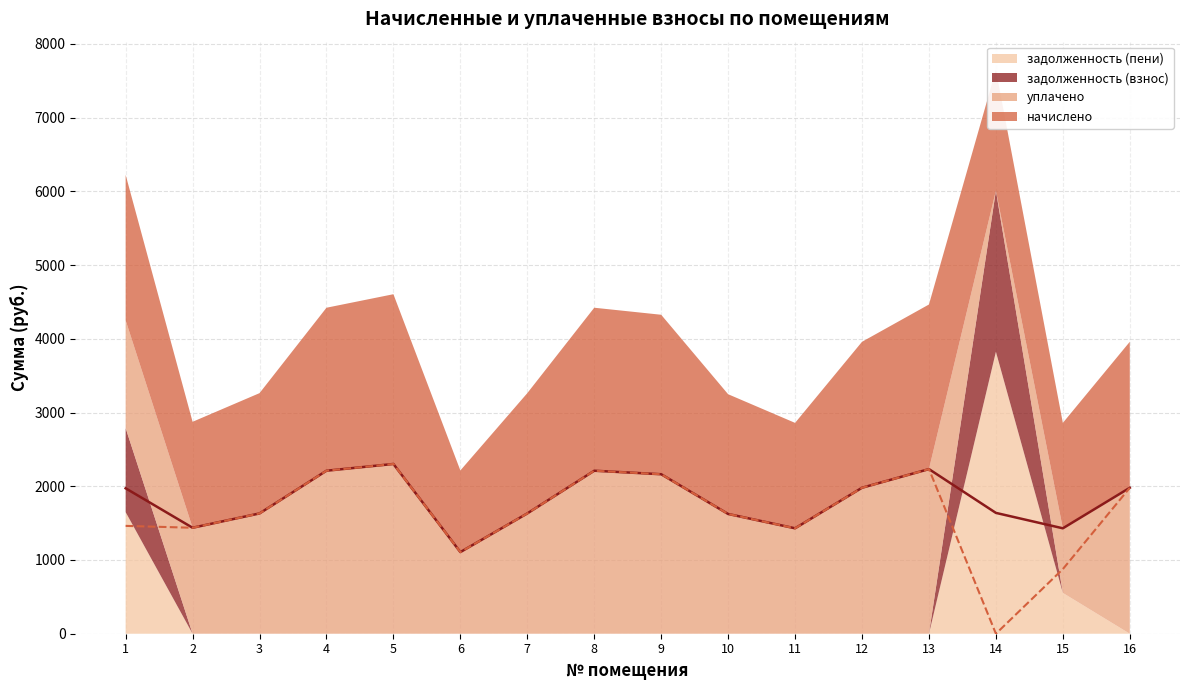

What is the difference between the maximum and minimum values in the начислено series?

1195.1